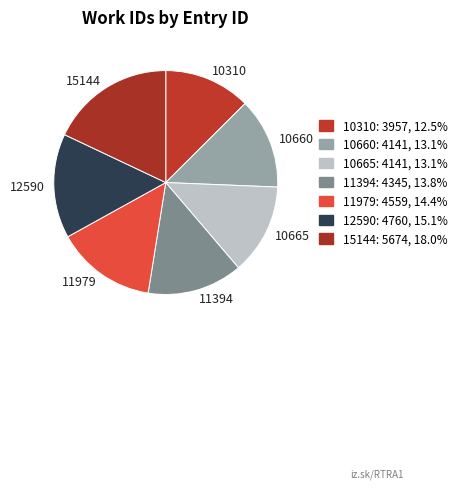

Is there any slice that represents more than half of the pie?

No